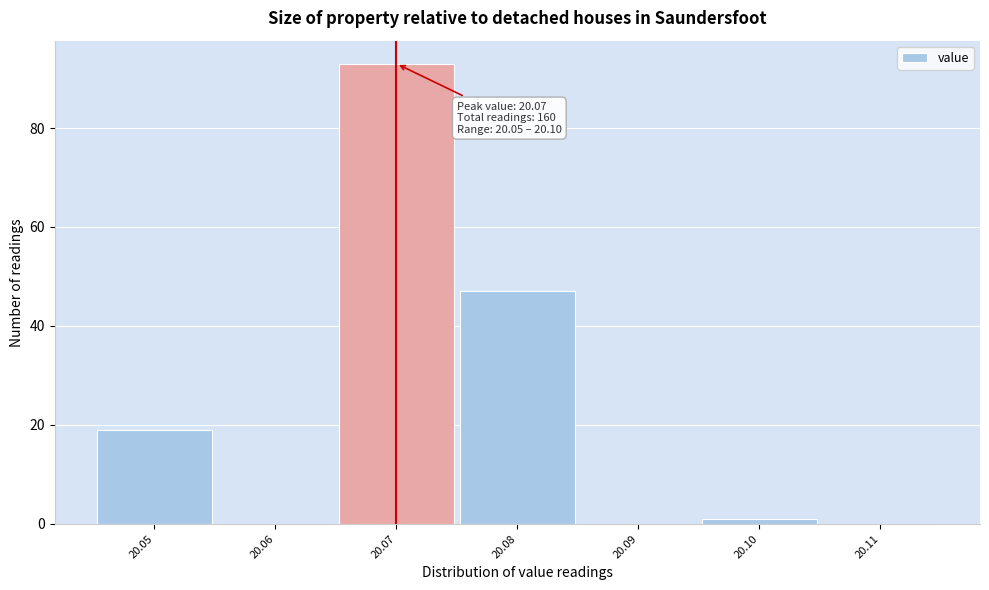

Over which range of the x-axis is the bar tallest?

20.065 to 20.075